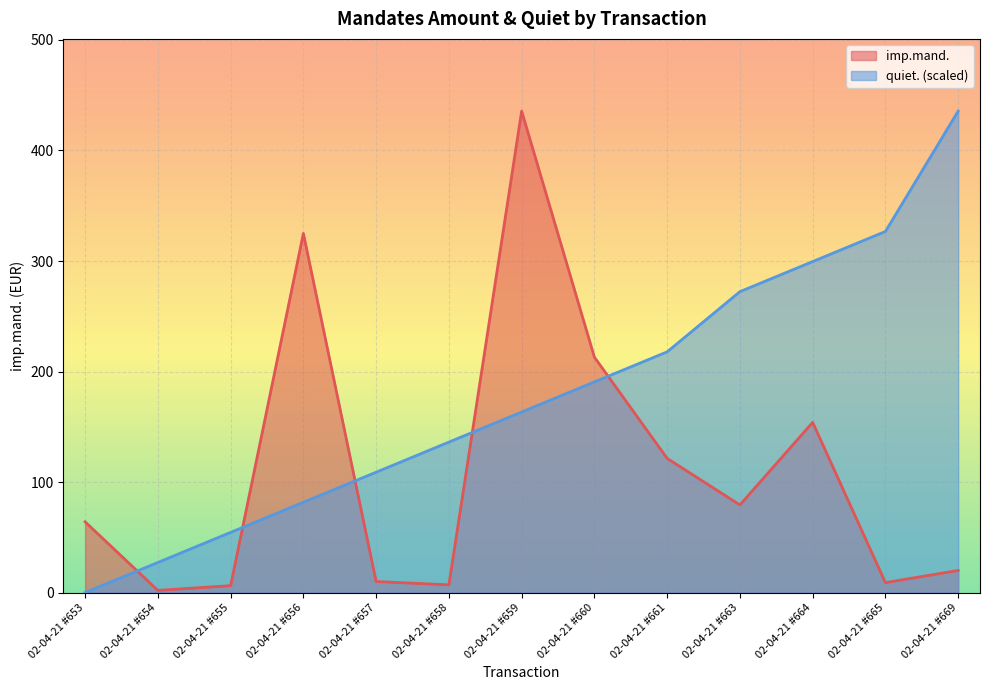

What is the value of the quiet. point at the 12th from the left?

326.7